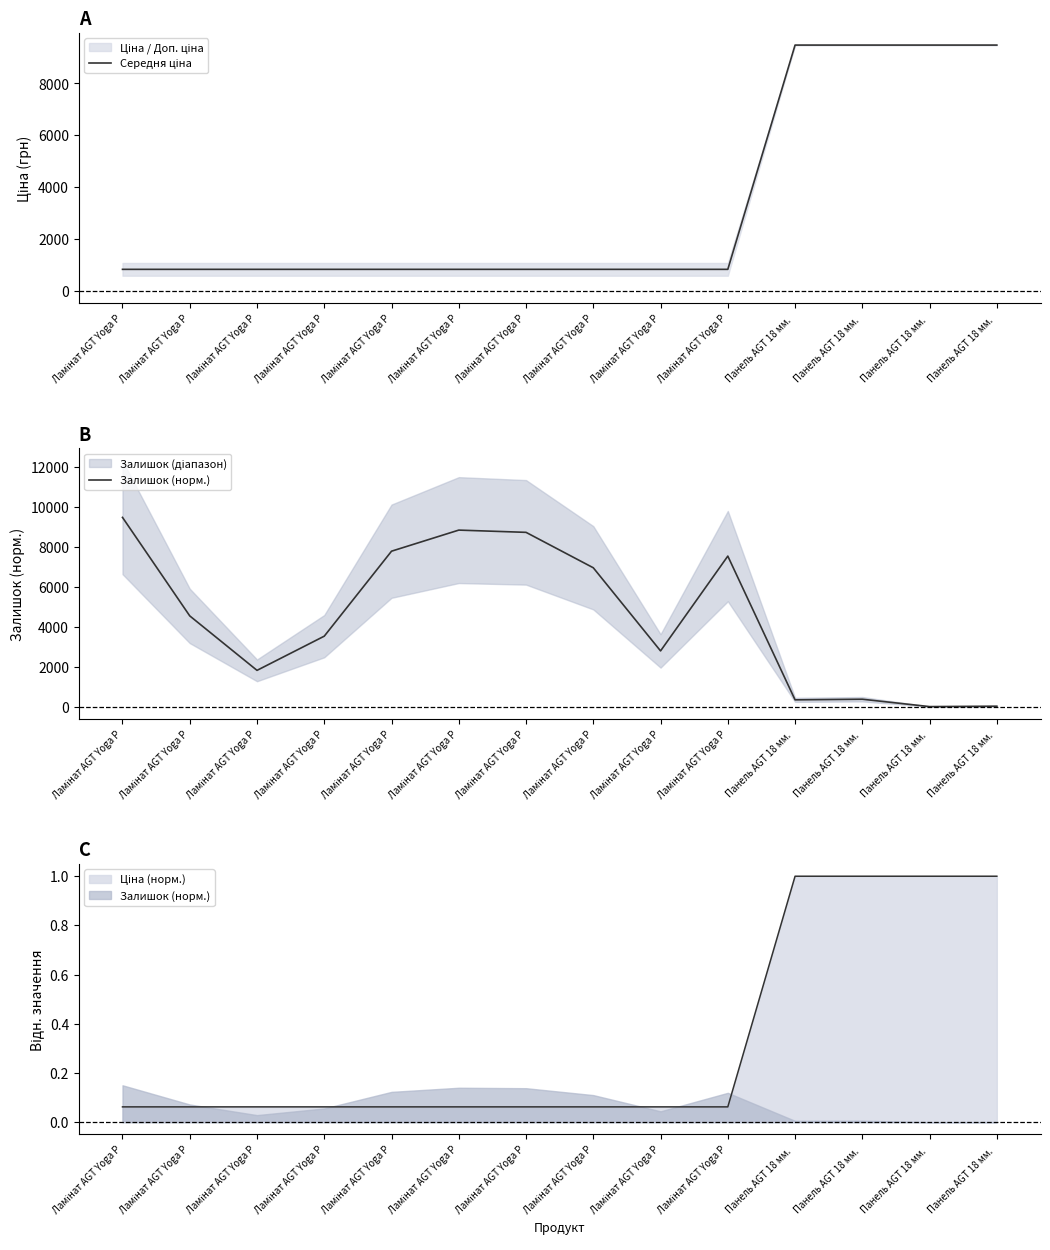

True or false: Залишок (норм.) and Середня ціна cross at least once.

True